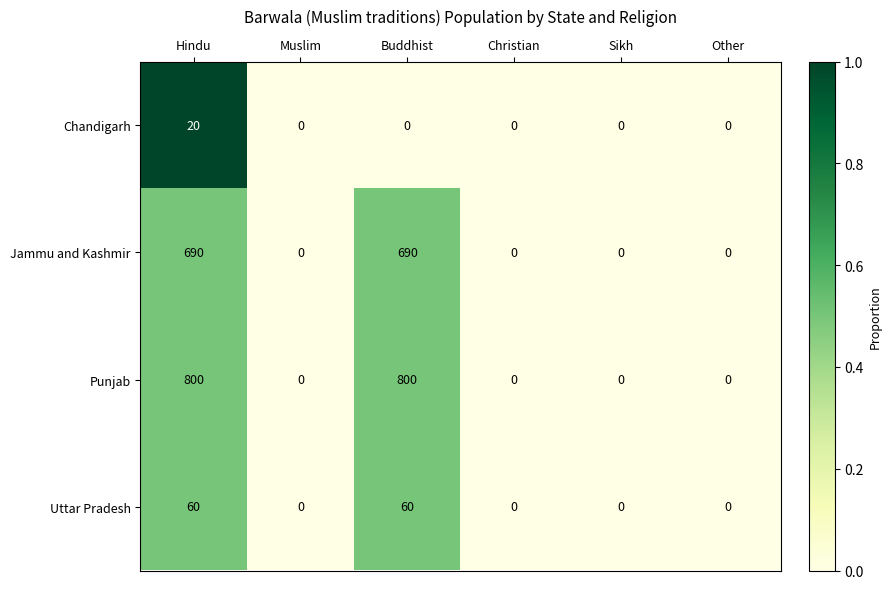

Which series has the largest range (max minus min)?

Punjab